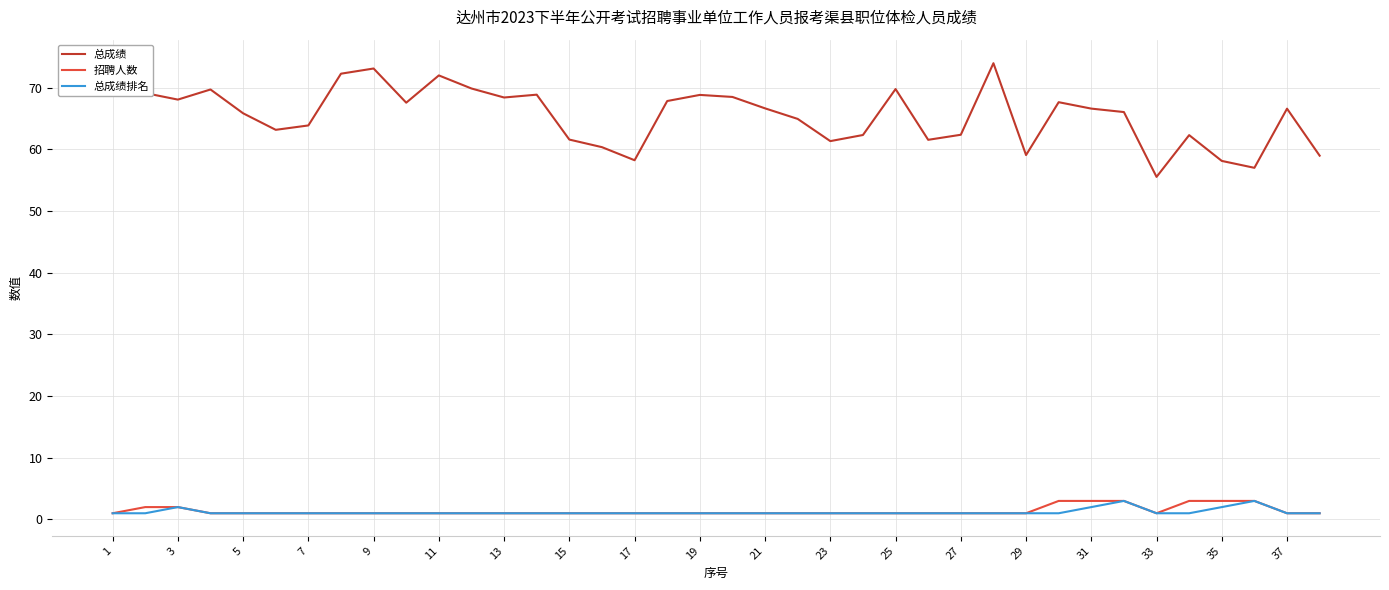

What is the difference between the maximum and minimum values in the 总成绩 series?

18.6